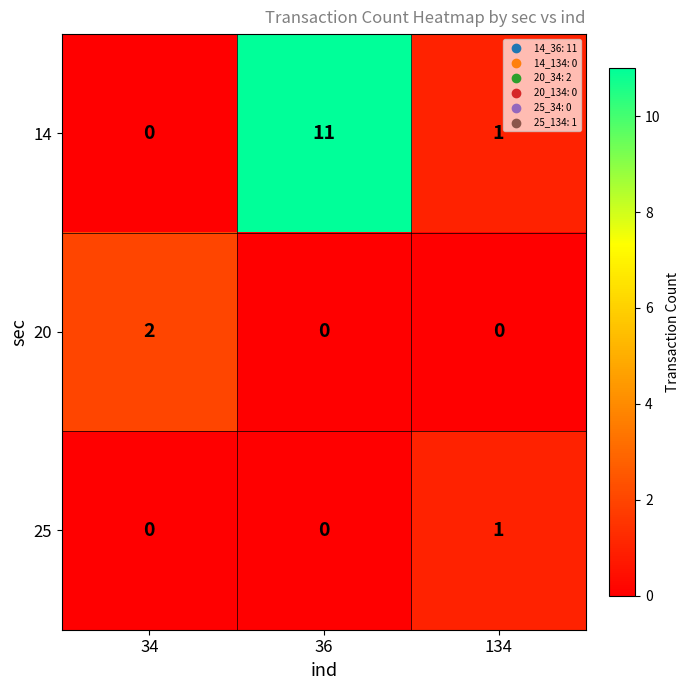

List the series in order of their peak value, highest first.

14, 20, 25